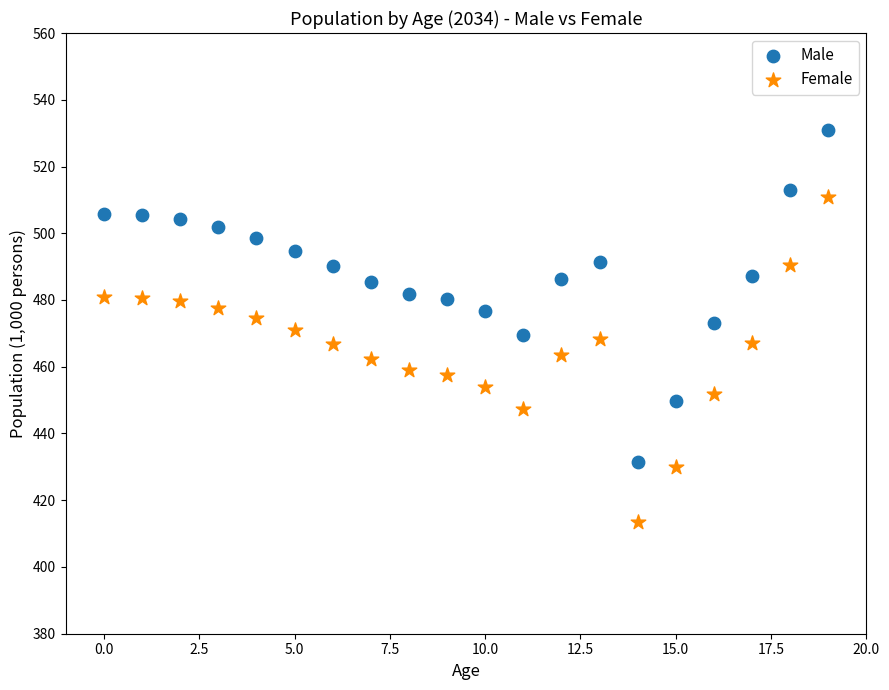

Which series reaches the minimum Y coordinate?

Female